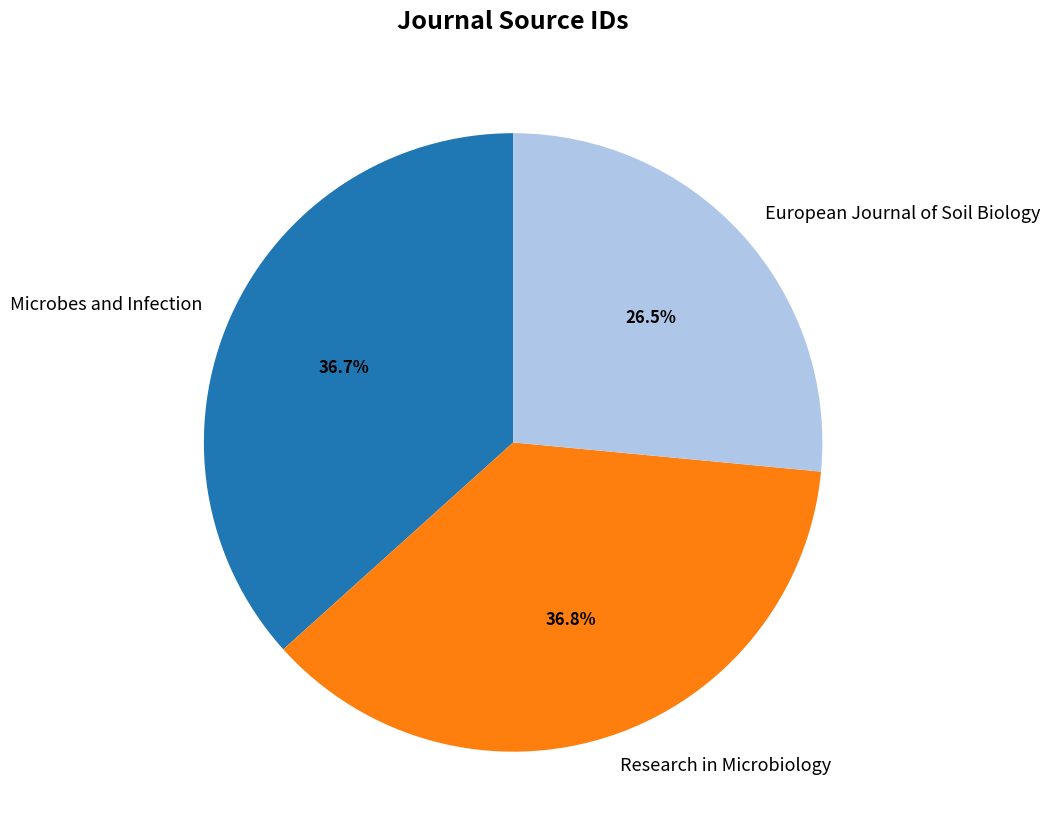

How much of the chart is everything except European Journal of Soil Biology?

73.5%